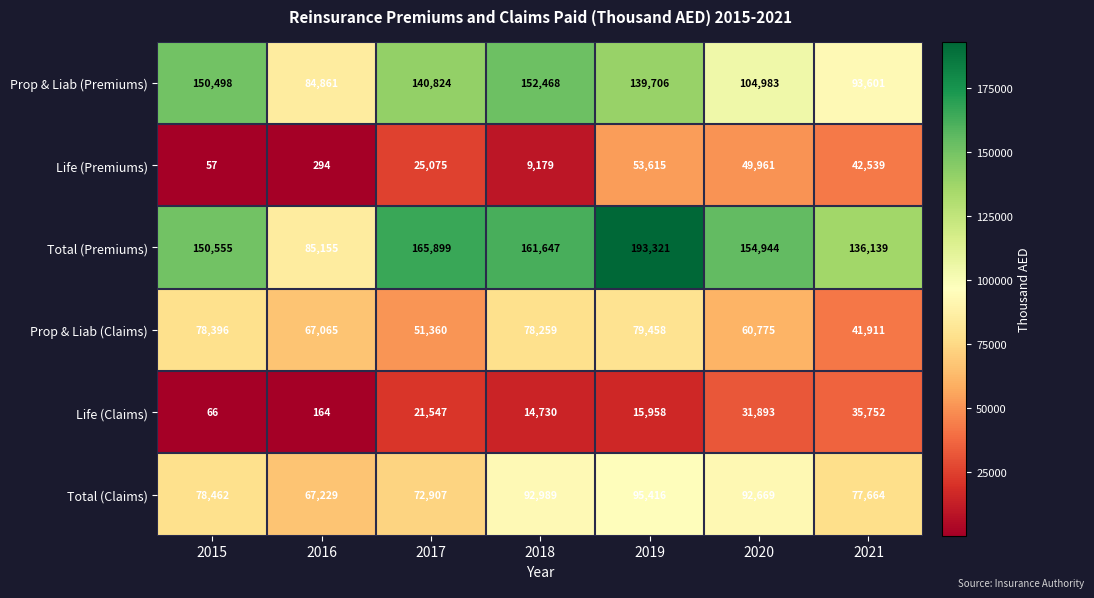

Where does the Prop & Liab (Premiums) series first go above 139706?

2015